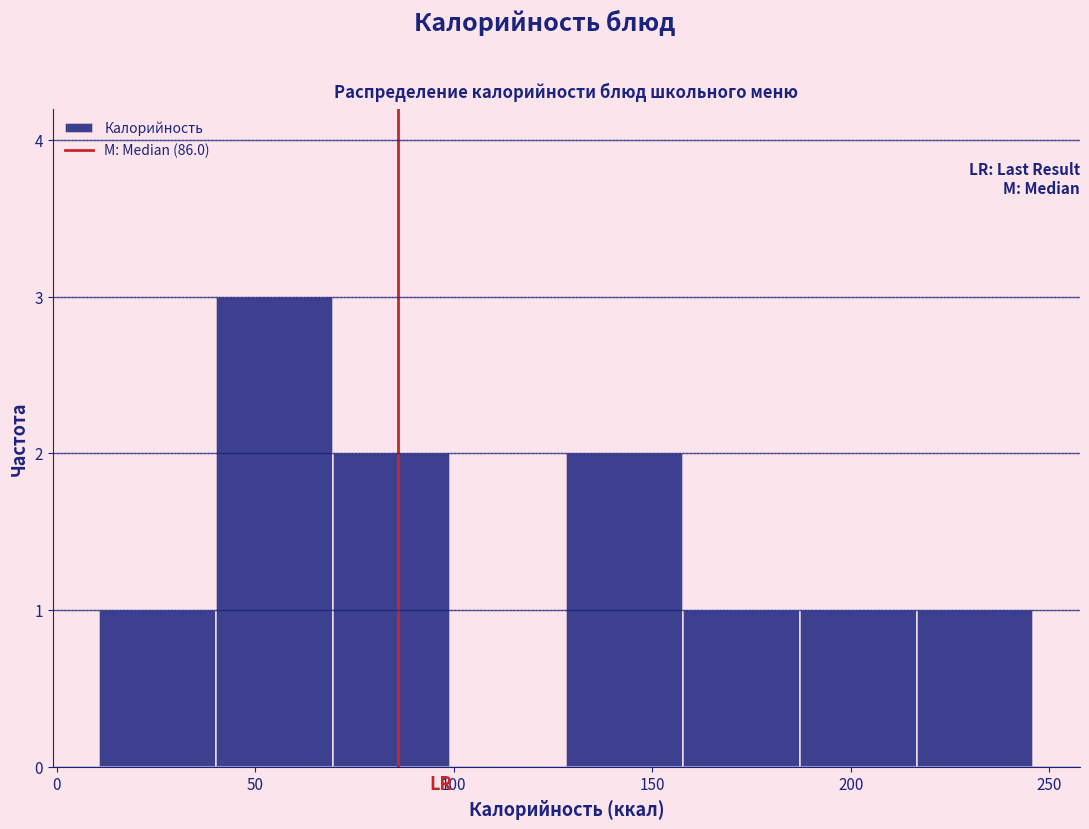

Reading left to right, transcribe this chart: for each bar, give the range it covers on the x-axis and its height. Neither the bar edges nor the heights are printed on the chart, so give them approximately, as read against the axes.

10 to 40: 1
40 to 70: 3
70 to 100: 2
100 to 130: 0
130 to 160: 2
160 to 185: 1
185 to 215: 1
215 to 245: 1